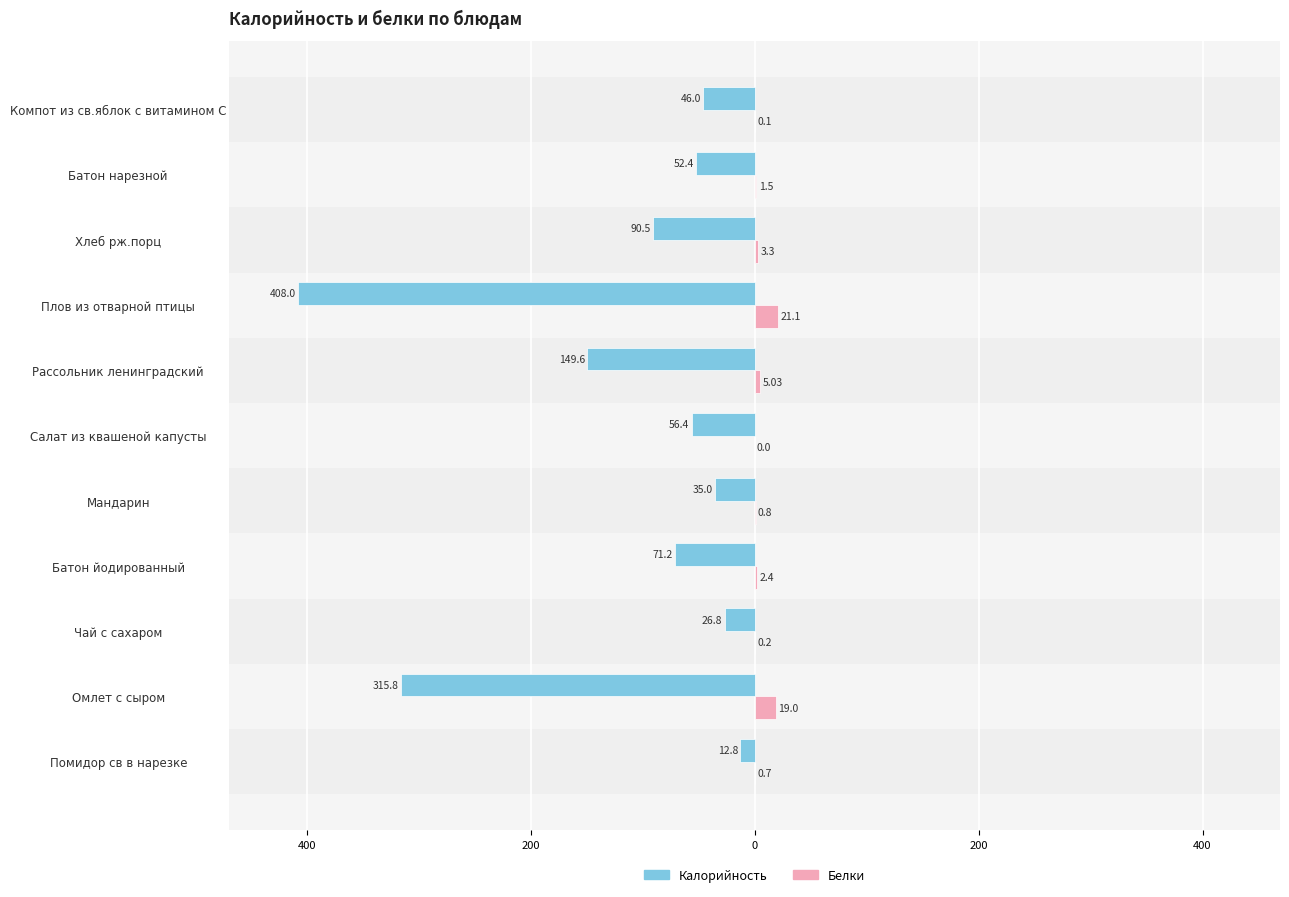

What are all the series names shown in the legend?

Калорийность, Белки